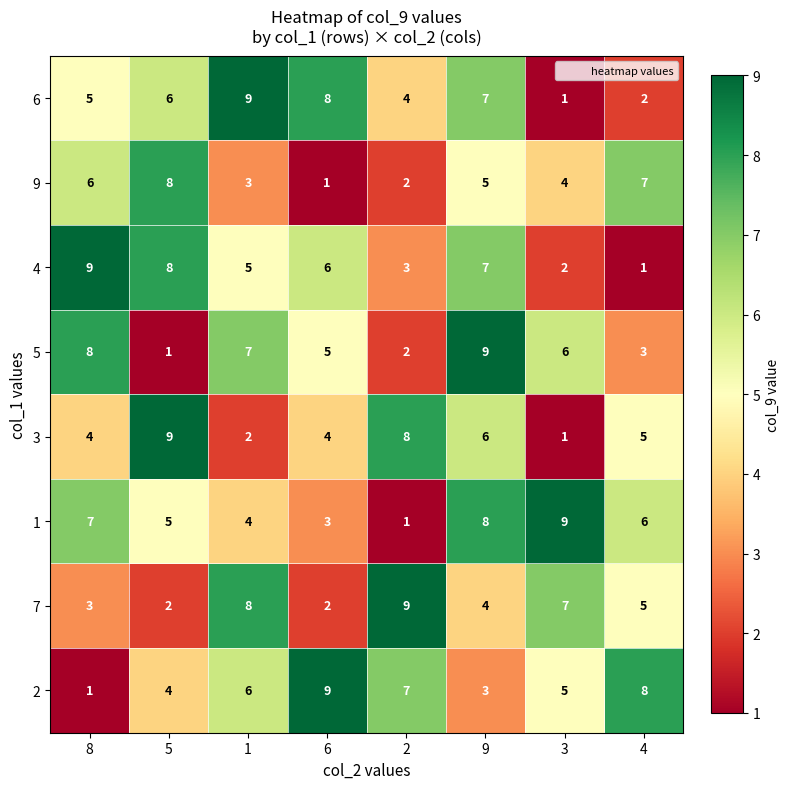

What is the total value across all series at 8?

43